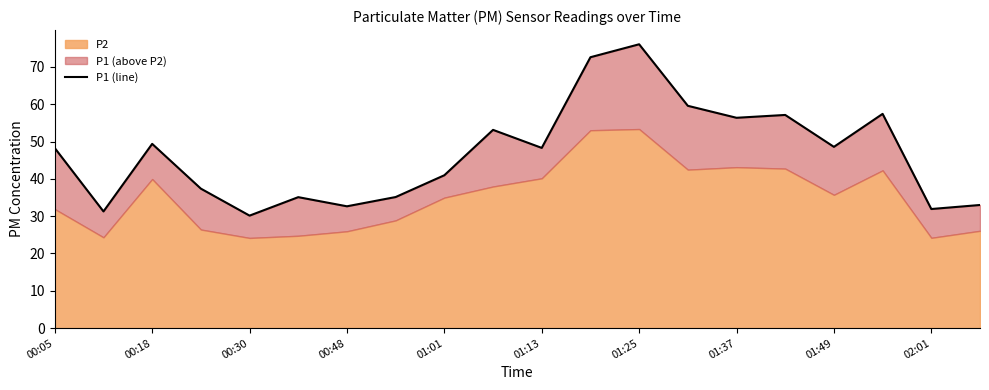

How many interior local valleys (lower than both neighbors) does the data have?

7